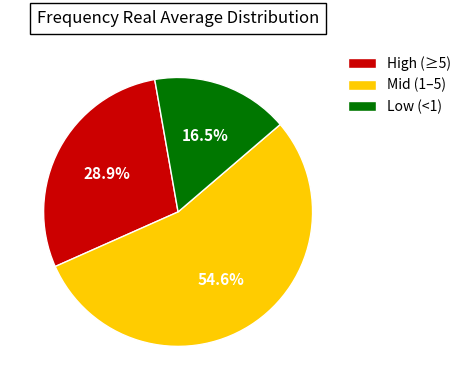

What is the smallest slice in the pie chart?

Low (<1)